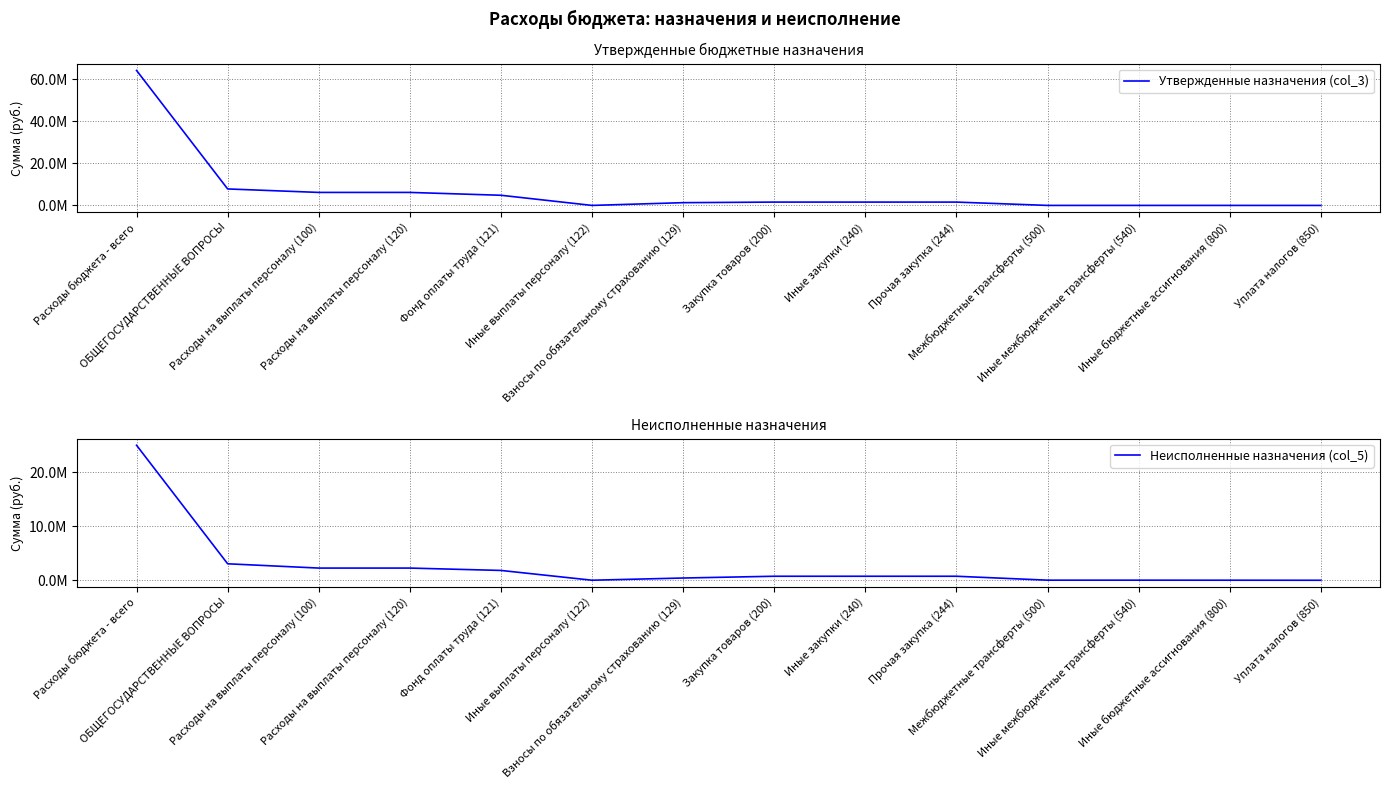

What is the highest value of the Утвержденные назначения (col_3) series?

64061629.5